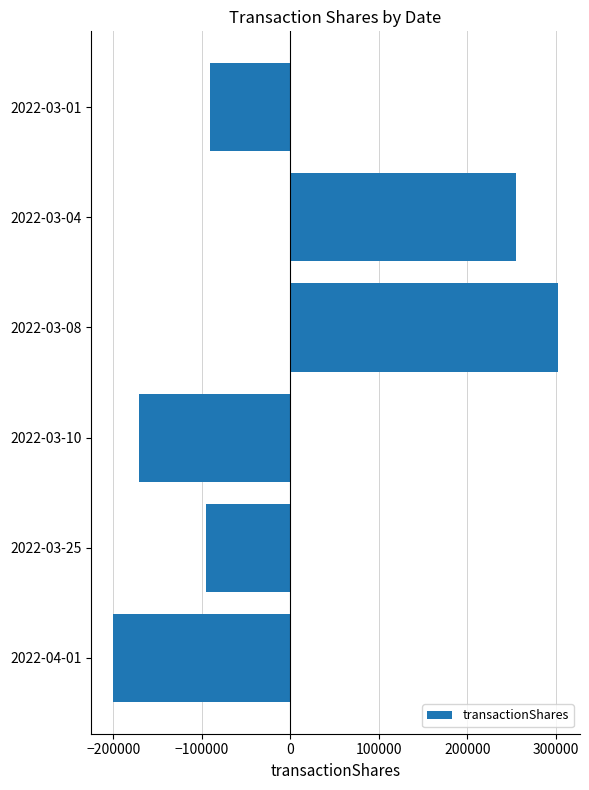

Where is the data nearest to the value 51041?

2022-03-01